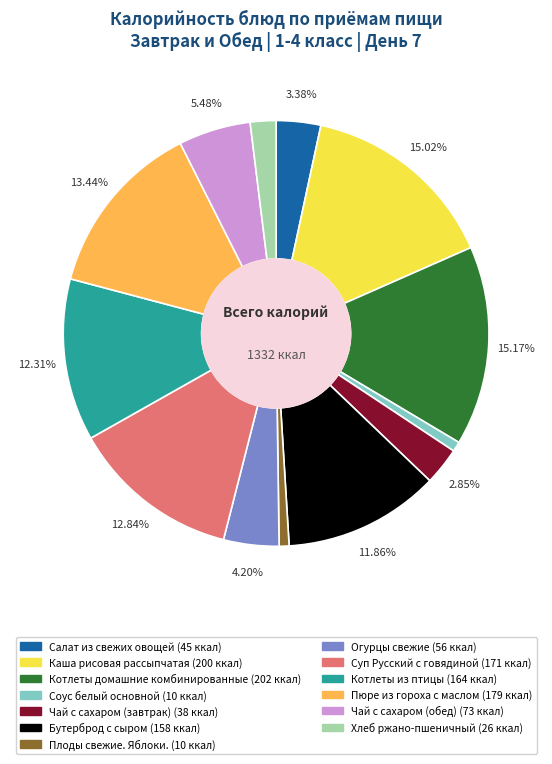

Does any single category account for the majority?

No